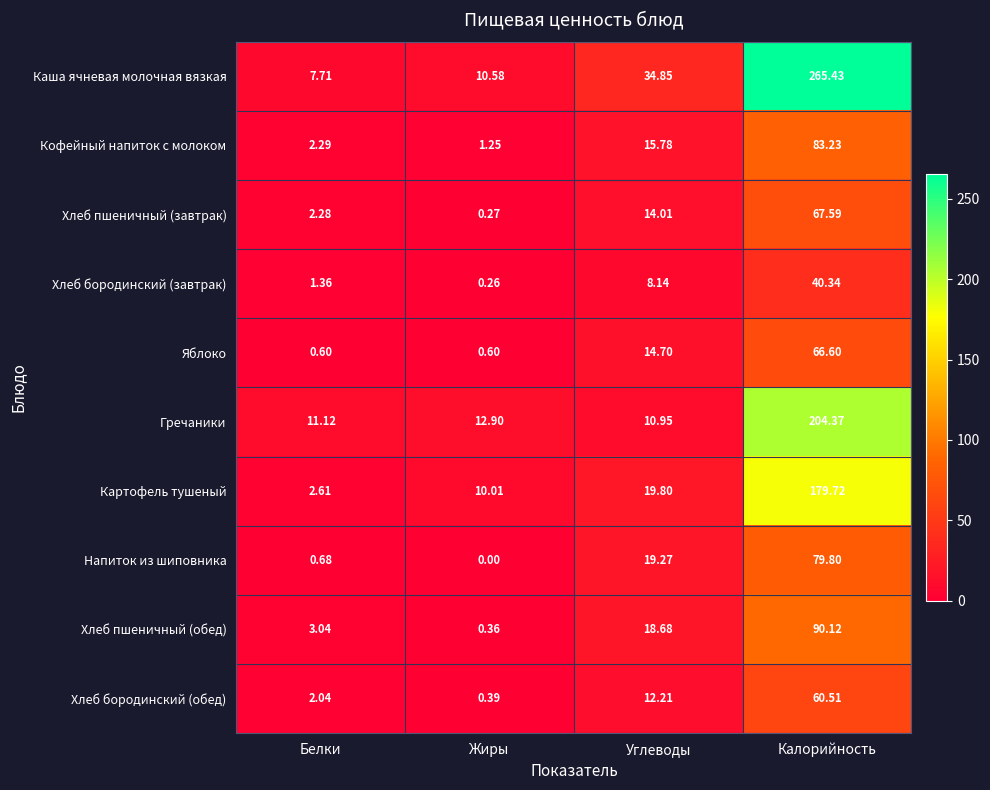

At Белки, list the series in order from smallest to largest.

Яблоко, Напиток из шиповника, Хлеб бородинский (завтрак), Хлеб бородинский (обед), Хлеб пшеничный (завтрак), Кофейный напиток с молоком, Картофель тушеный, Хлеб пшеничный (обед), Каша ячневая молочная вязкая, Гречаники